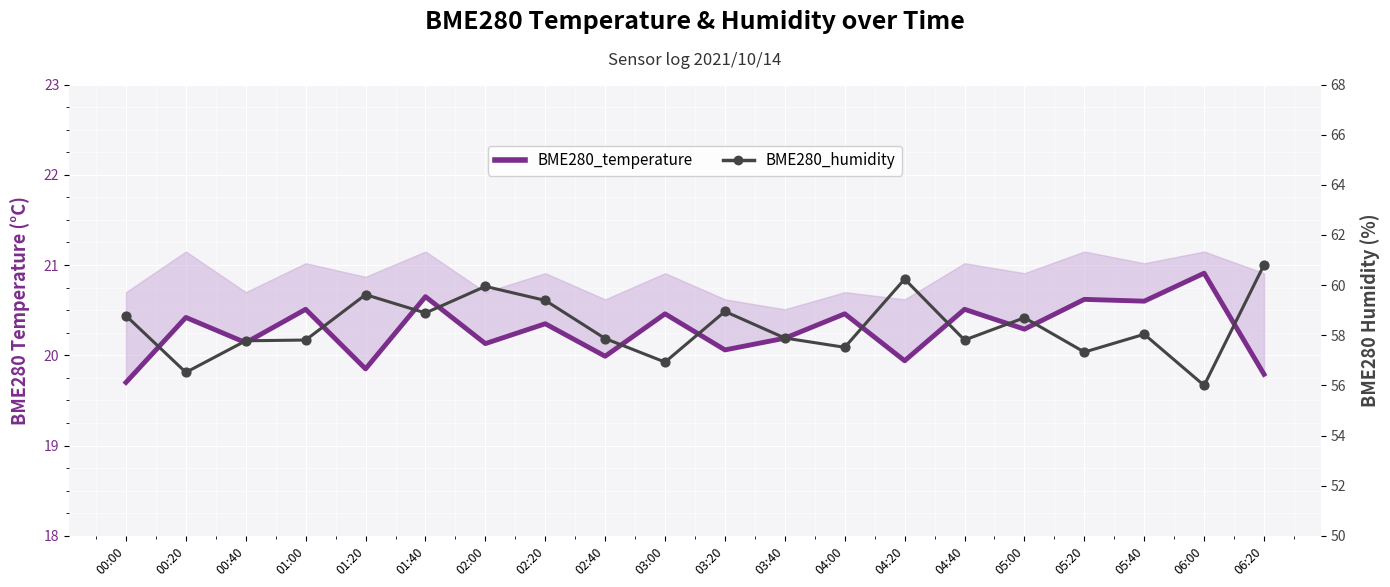

Which series has the widest spread of Y values?

BME280_humidity